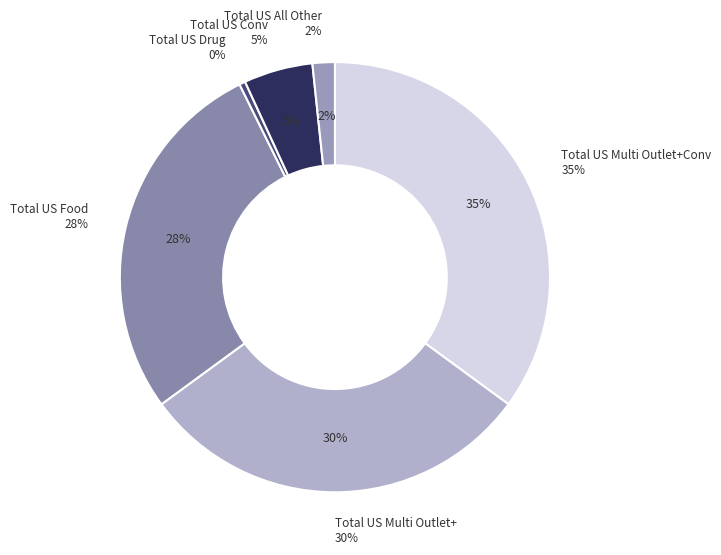

Between Total US Multi Outlet+Conv YTD and Total US Drug L52W, which is larger?

Total US Multi Outlet+Conv YTD